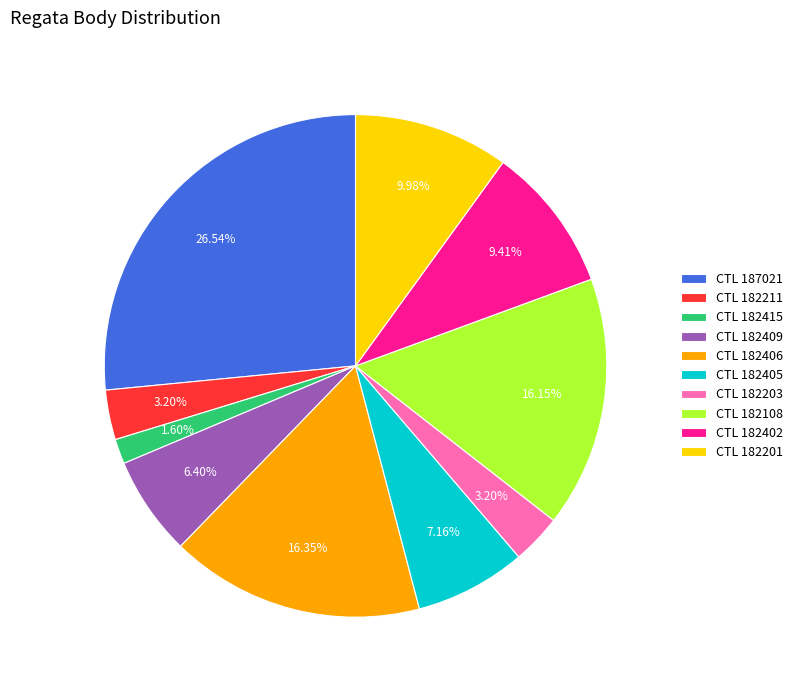

Is there any slice that represents more than half of the pie?

No